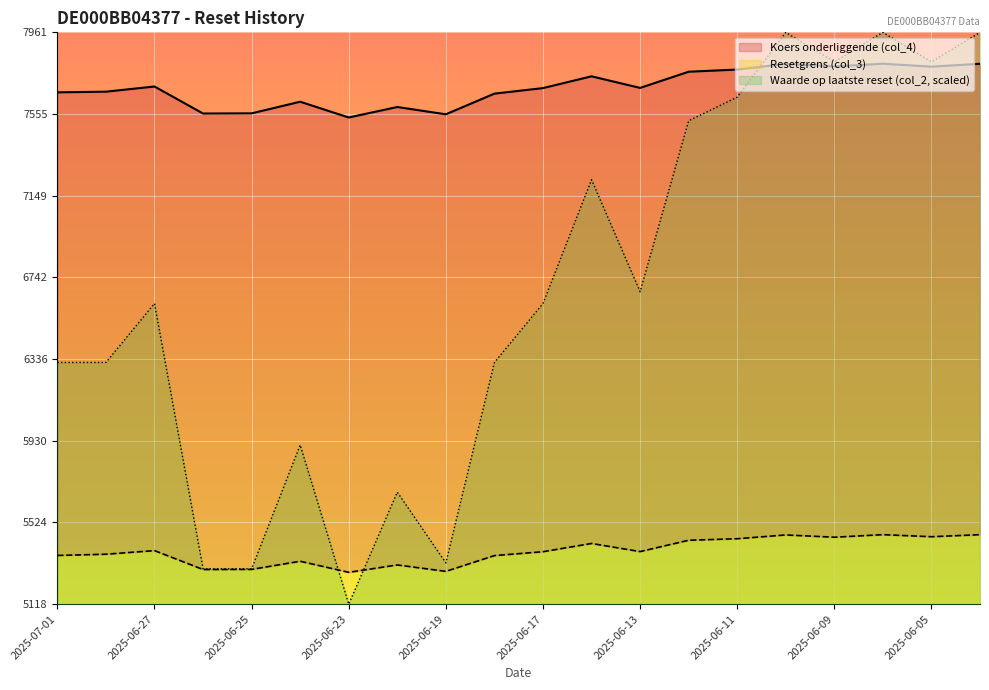

How many times do Resetgrens (col_3) and Waarde op laatste reset (col_2) cross each other?

2